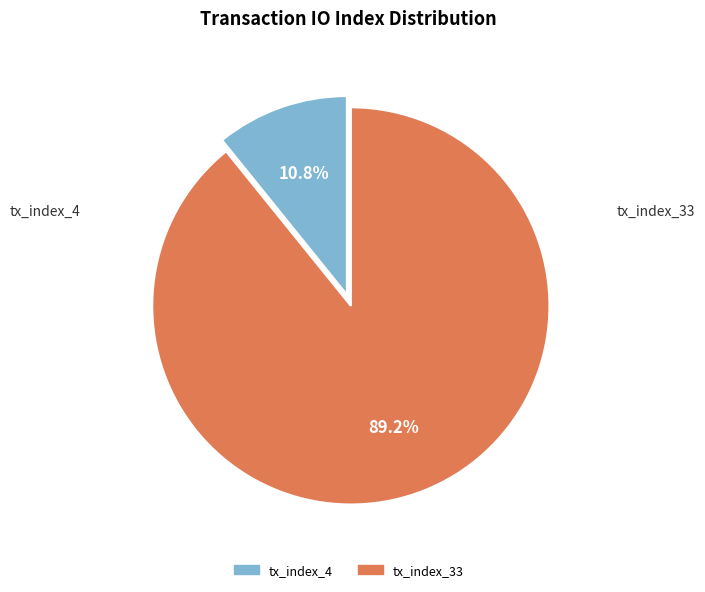

Rank the categories by value from lowest to highest.

tx_index_4, tx_index_33